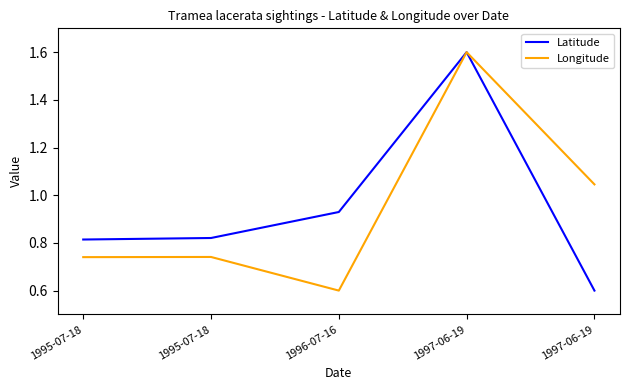

How many lines are shown in the chart?

2